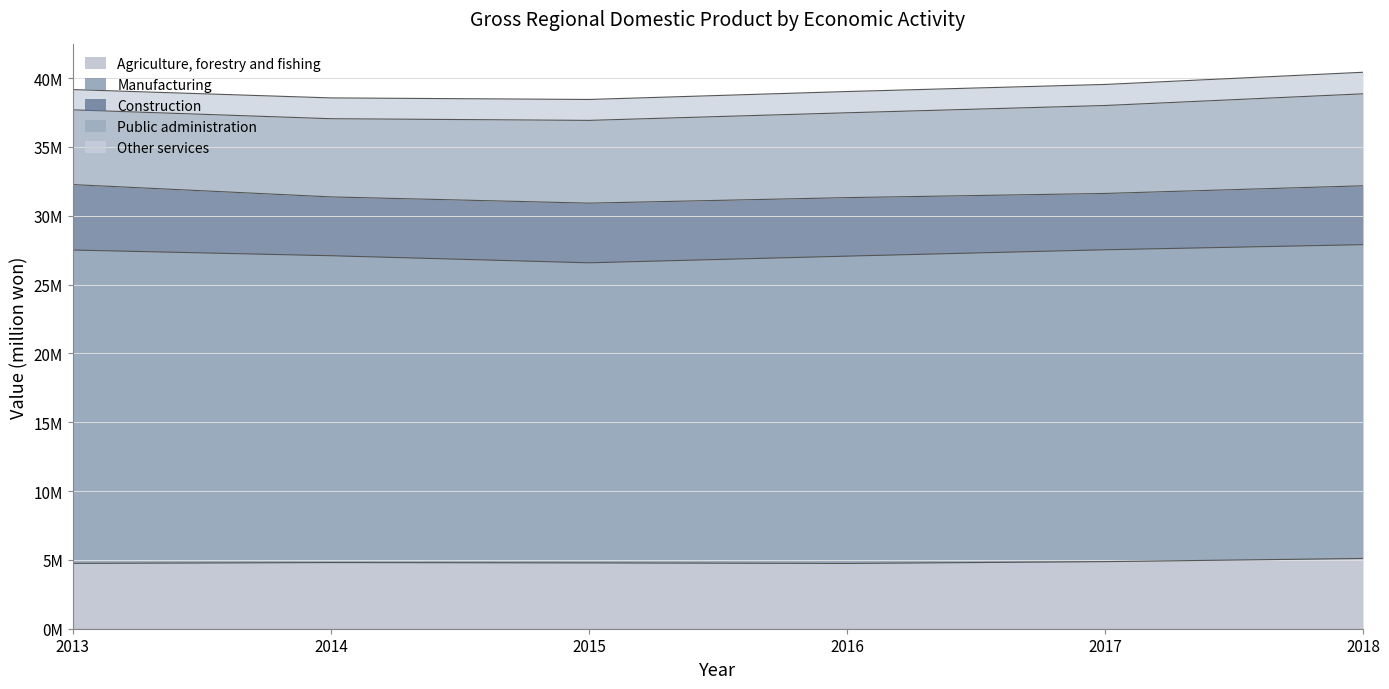

What is the spread (max minus min) of values at 2013?

21293656